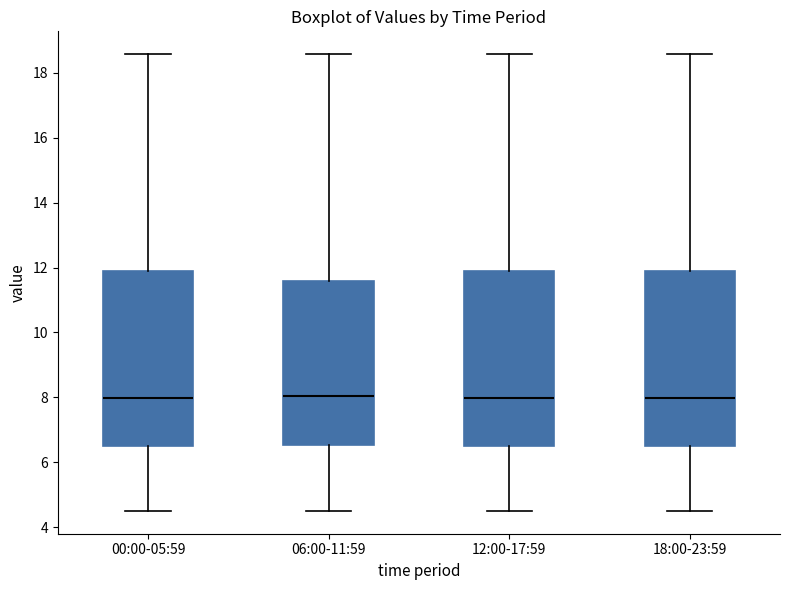

Where does the upper whisker of the box for 12:00-17:59 end on the y-axis? The values are not printed on the chart, so give them approximately, as read against the axis.

18.6